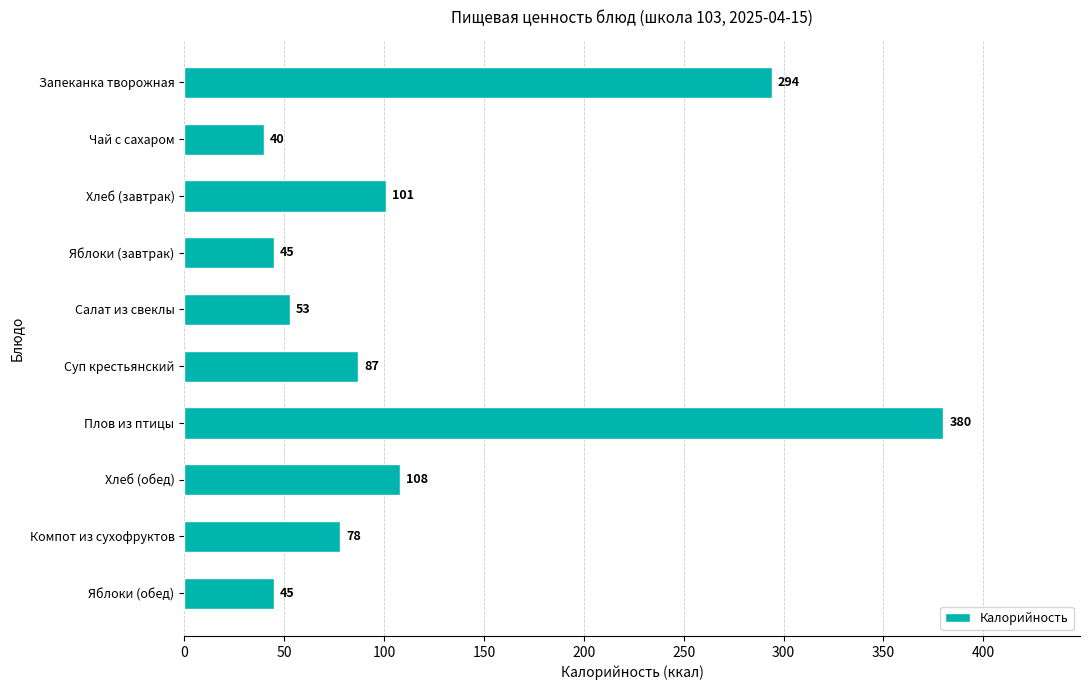

What is the change in value from Яблоки (завтрак) to Плов из птицы?

+335